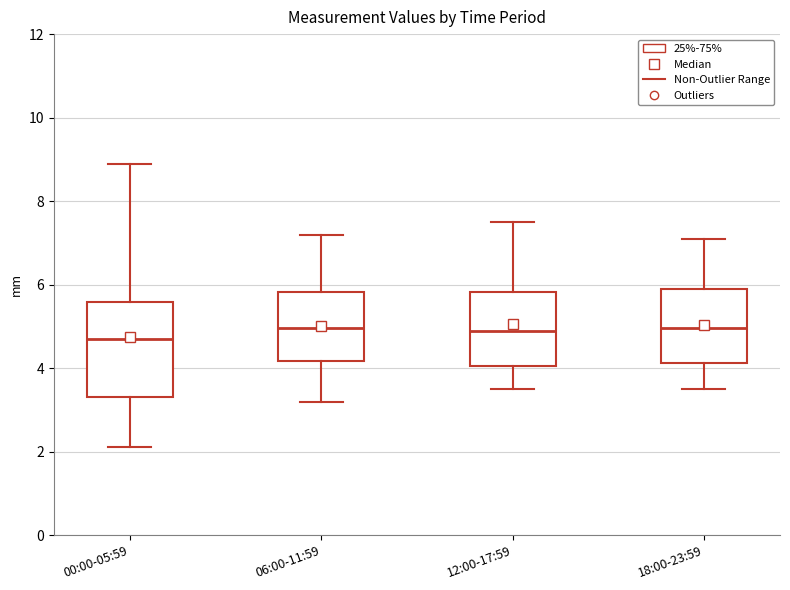

Reading left to right, transcribe this box plot: for each box, give where its median line is, the range the box spans, and where its two whiskers end, as read against the y-axis. The values are not printed on the chart, so give them approximately, as read against the axis.

00:00-05:59: median 4.8, box 3.4 to 5.6, whiskers 2.2 to 9.0
06:00-11:59: median 5.0, box 4.2 to 5.8, whiskers 3.2 to 7.2
12:00-17:59: median 5.0, box 4.0 to 5.8, whiskers 3.6 to 7.6
18:00-23:59: median 5.0, box 4.2 to 6.0, whiskers 3.6 to 7.2